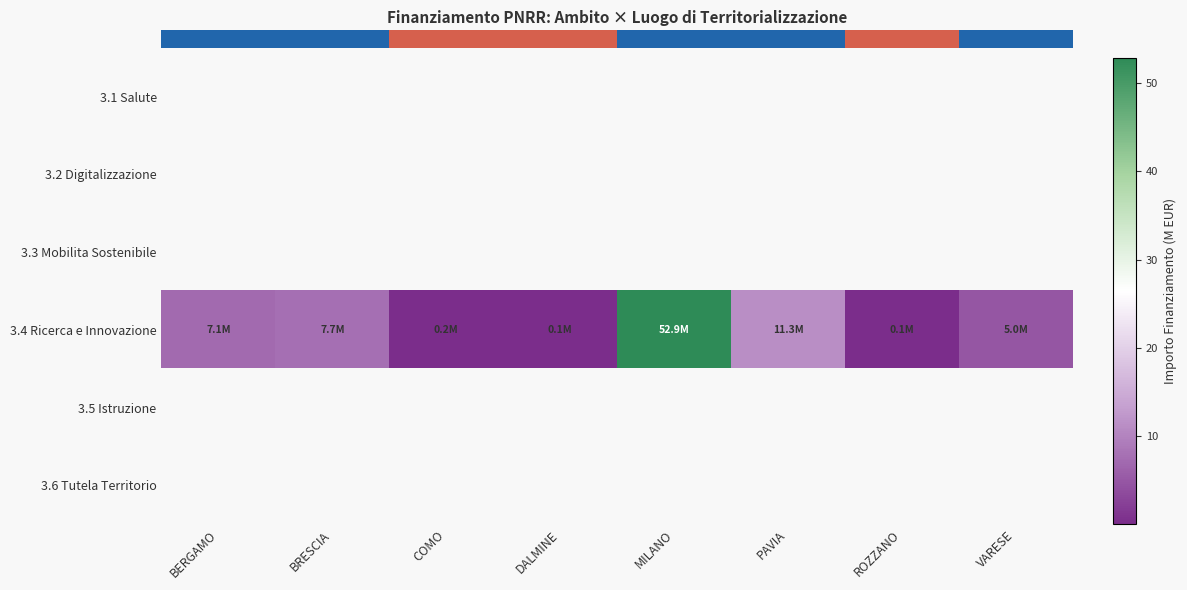

What is the maximum value shown in the chart?

52.9